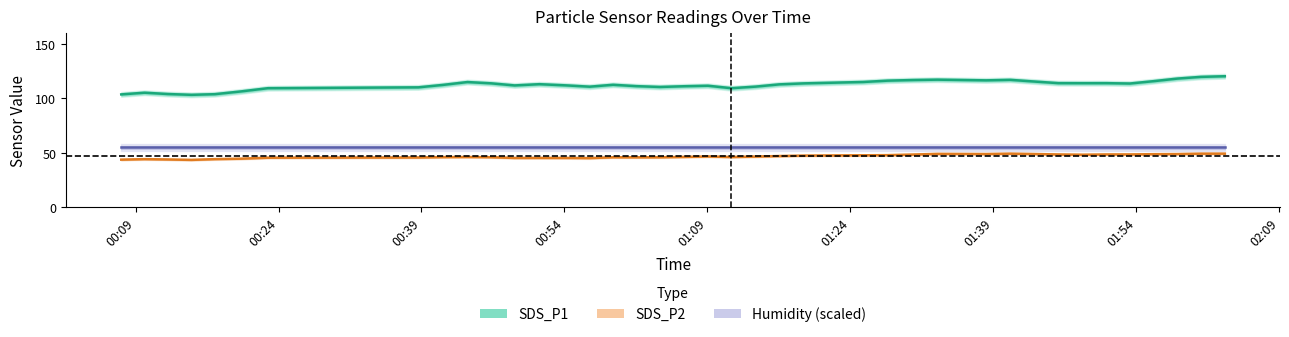

At how many categories does at least one series exceed 69?

40